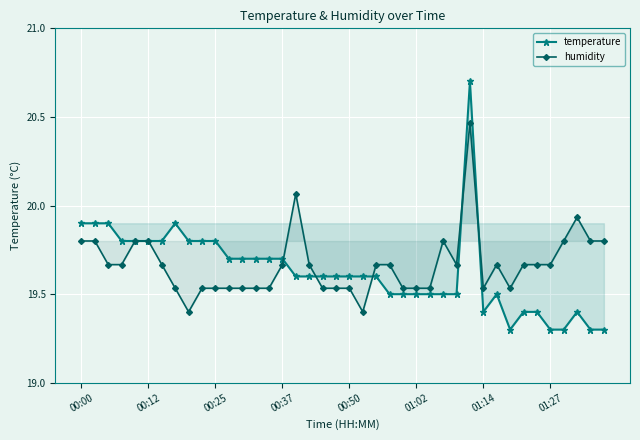

List the series in order of their peak value, lowest first.

humidity, temperature